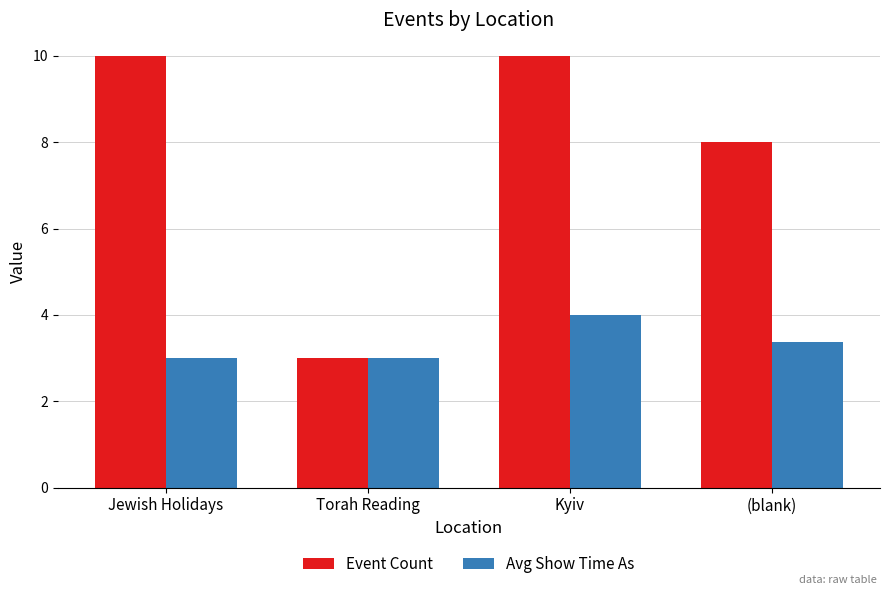

What is the label of the 3rd bar from the left?

Kyiv